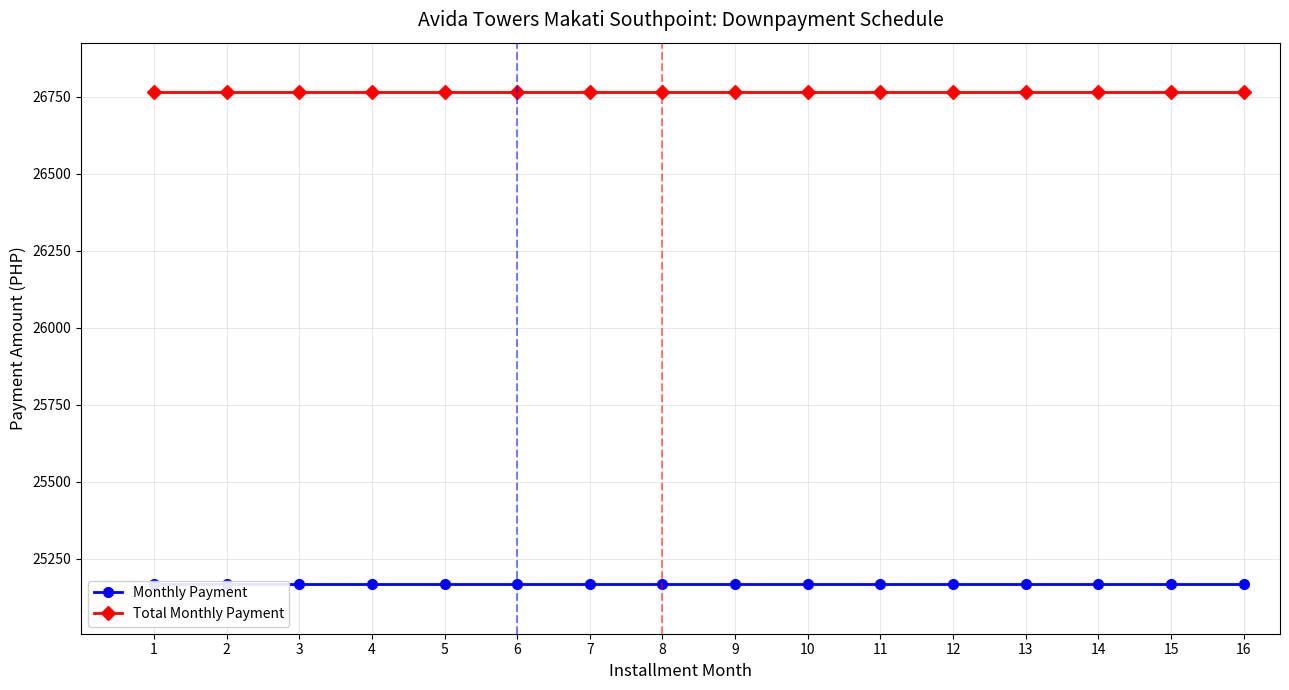

True or false: Total Monthly Payment has more than 0 interior local peaks.

False